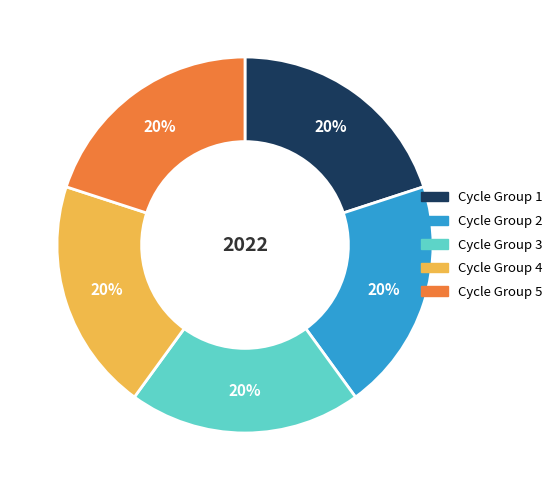

Is the sum of Cycle Group 2 and Cycle Group 1 greater than half?

No